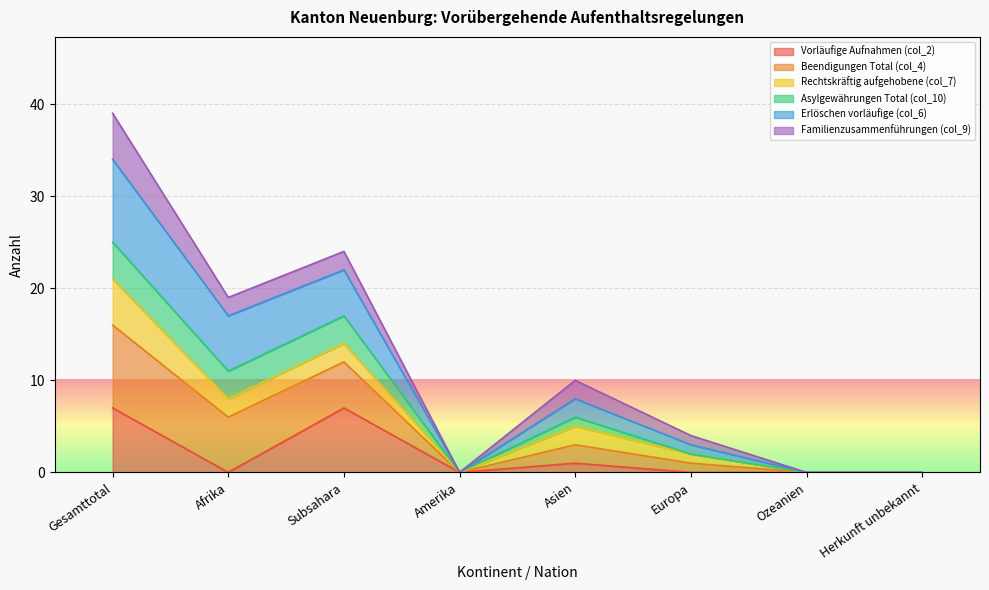

Which has a higher value, Afrika or Subsahara?

Subsahara